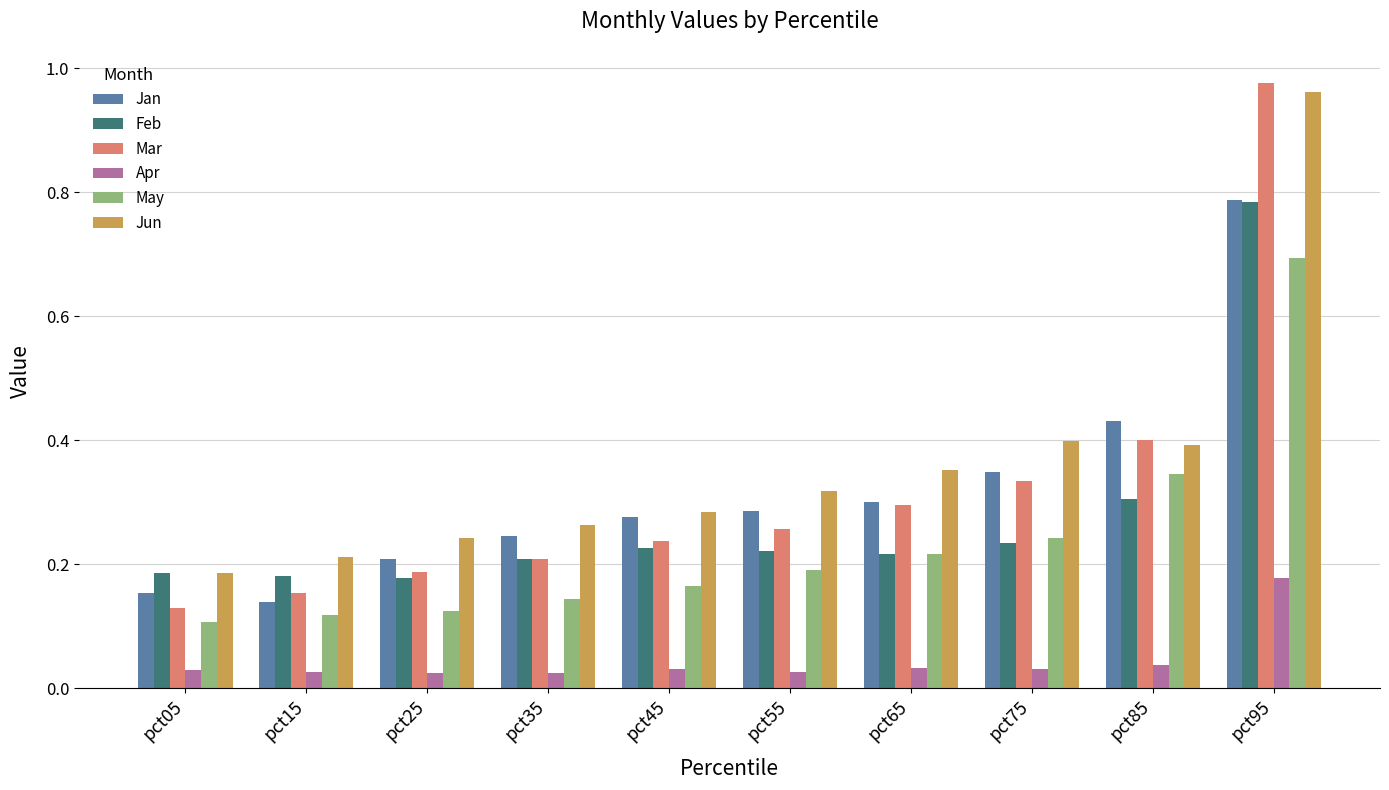

At which label is Jun closest to 0?

pct05